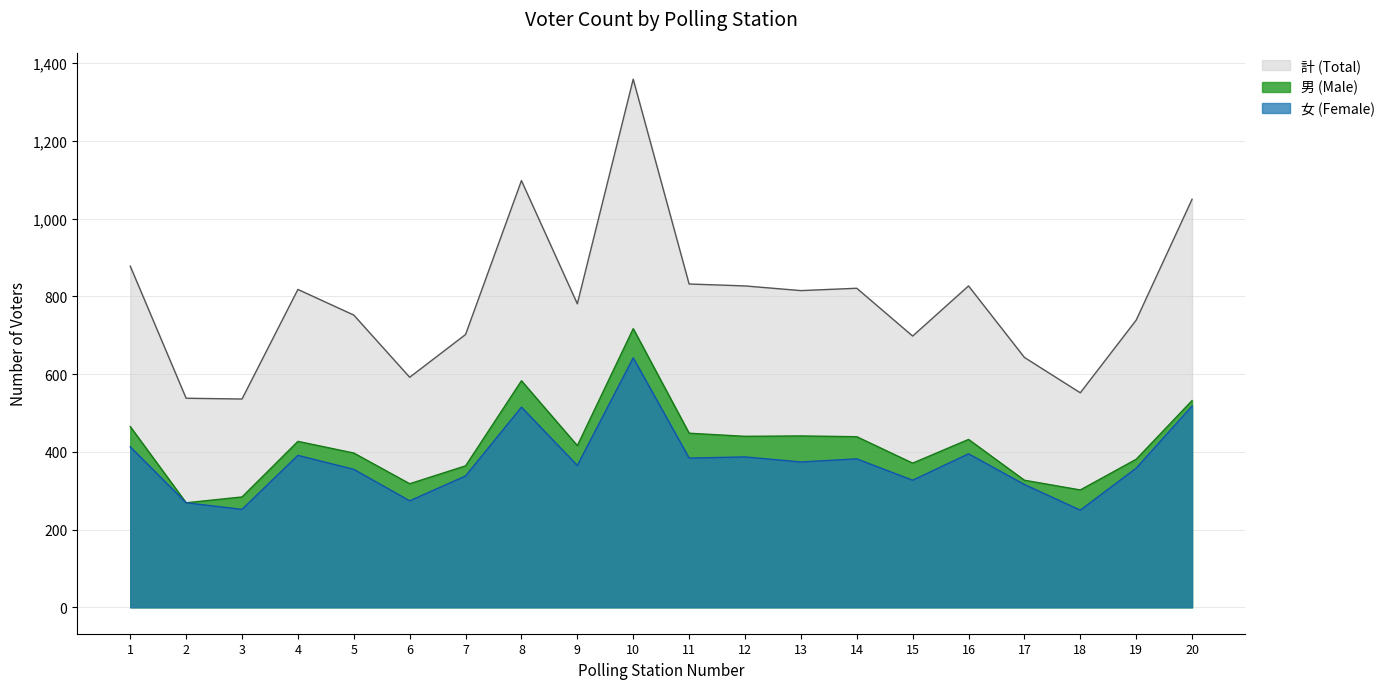

Rank the series by their maximum value, from lowest to highest.

女 (Female), 男 (Male), 計 (Total)